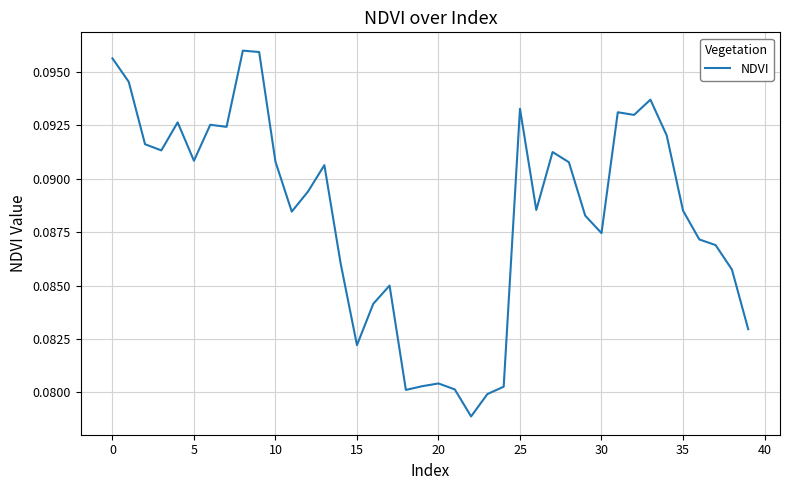

How many points are lower than both their immediate neighbors (excluding endpoints)?

10